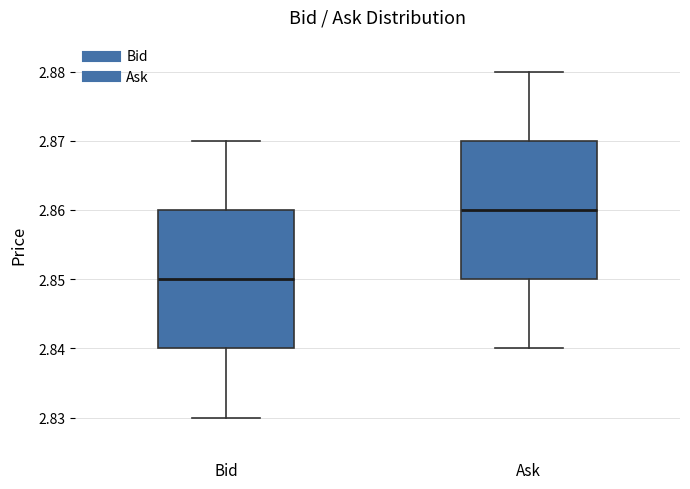

Which box has the lowest median line?

Bid